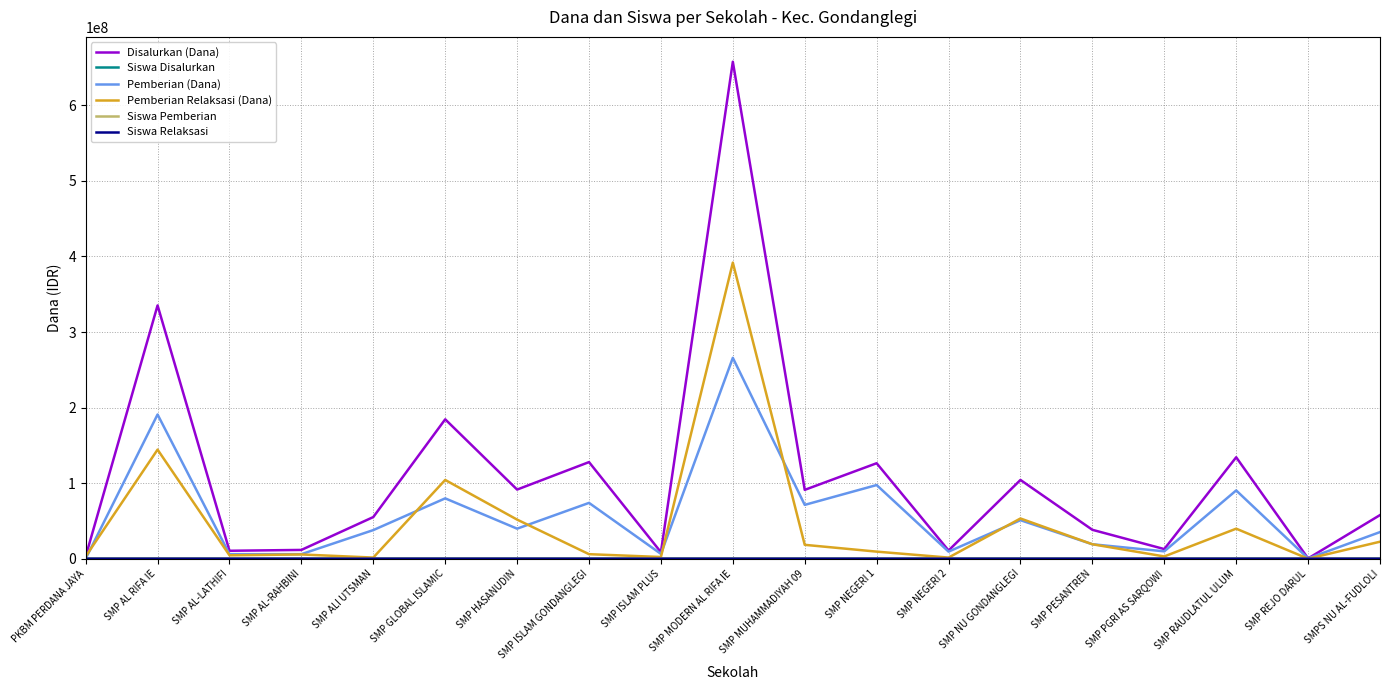

What value does the Pemberian Relaksasi (Dana) series have at SMP PESANTREN, to the nearest 100?

19125000